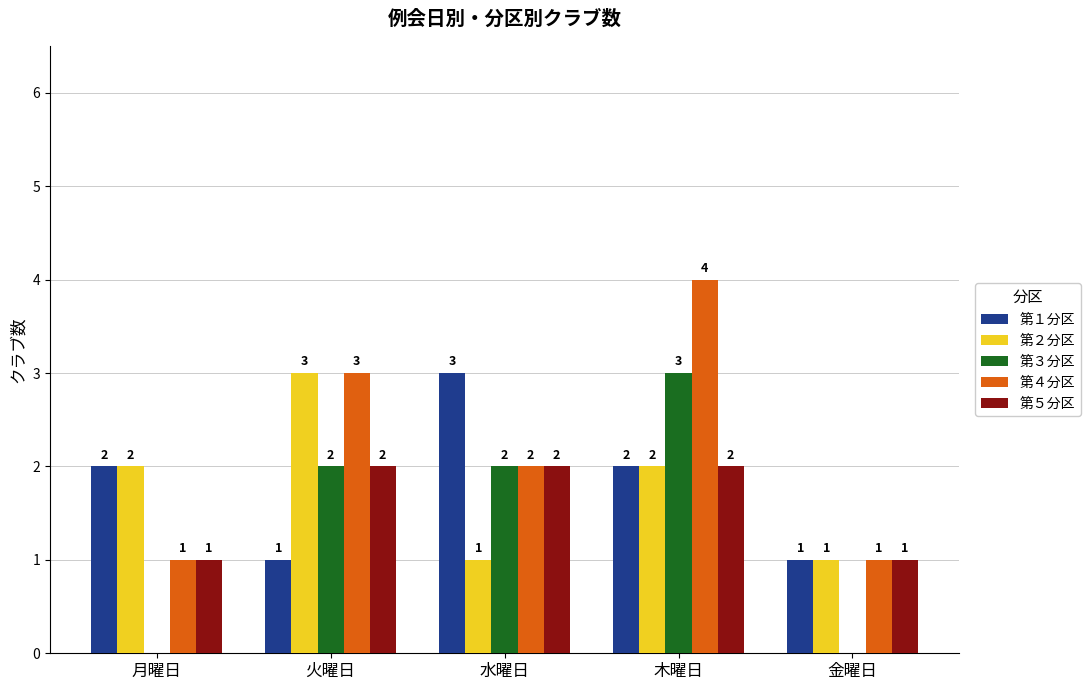

At which category is the sum across all series the highest?

木曜日